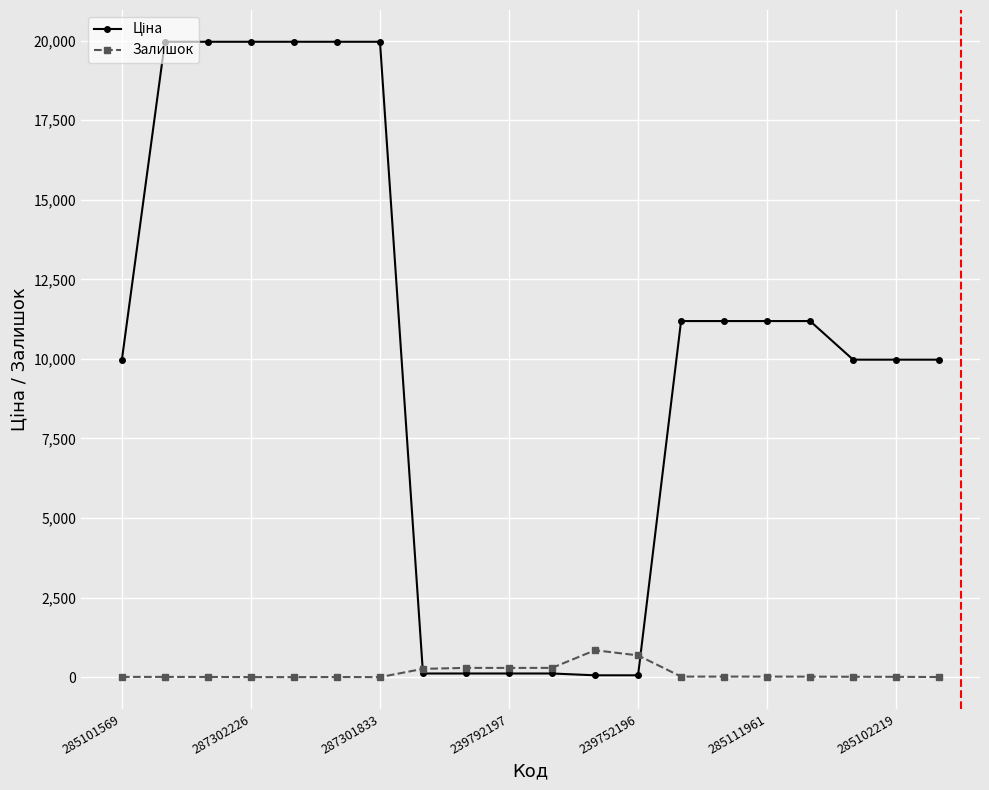

At how many categories does at least one series exceed 6529?

14